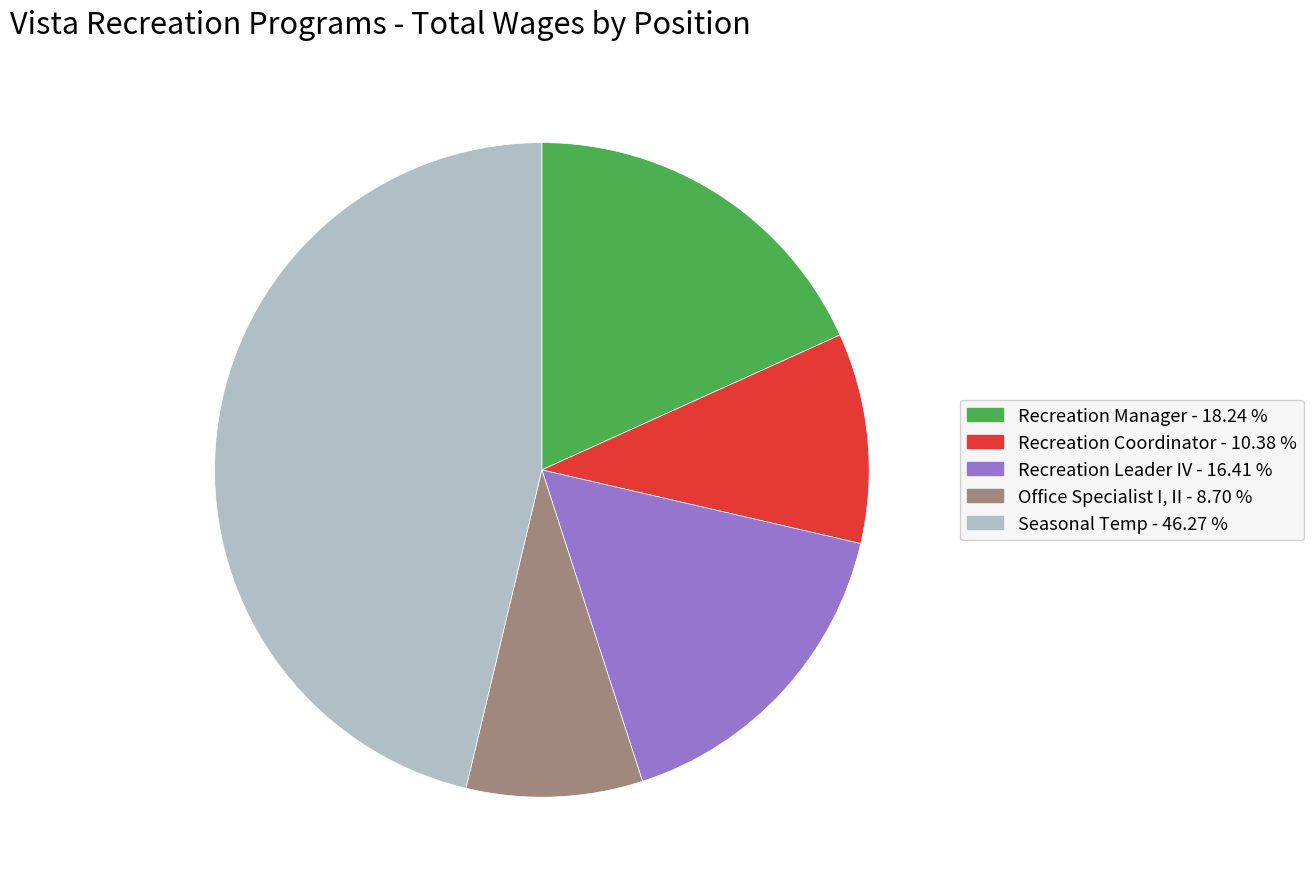

Do Recreation Coordinator and Office Specialist I, II together represent more than half of the pie?

No